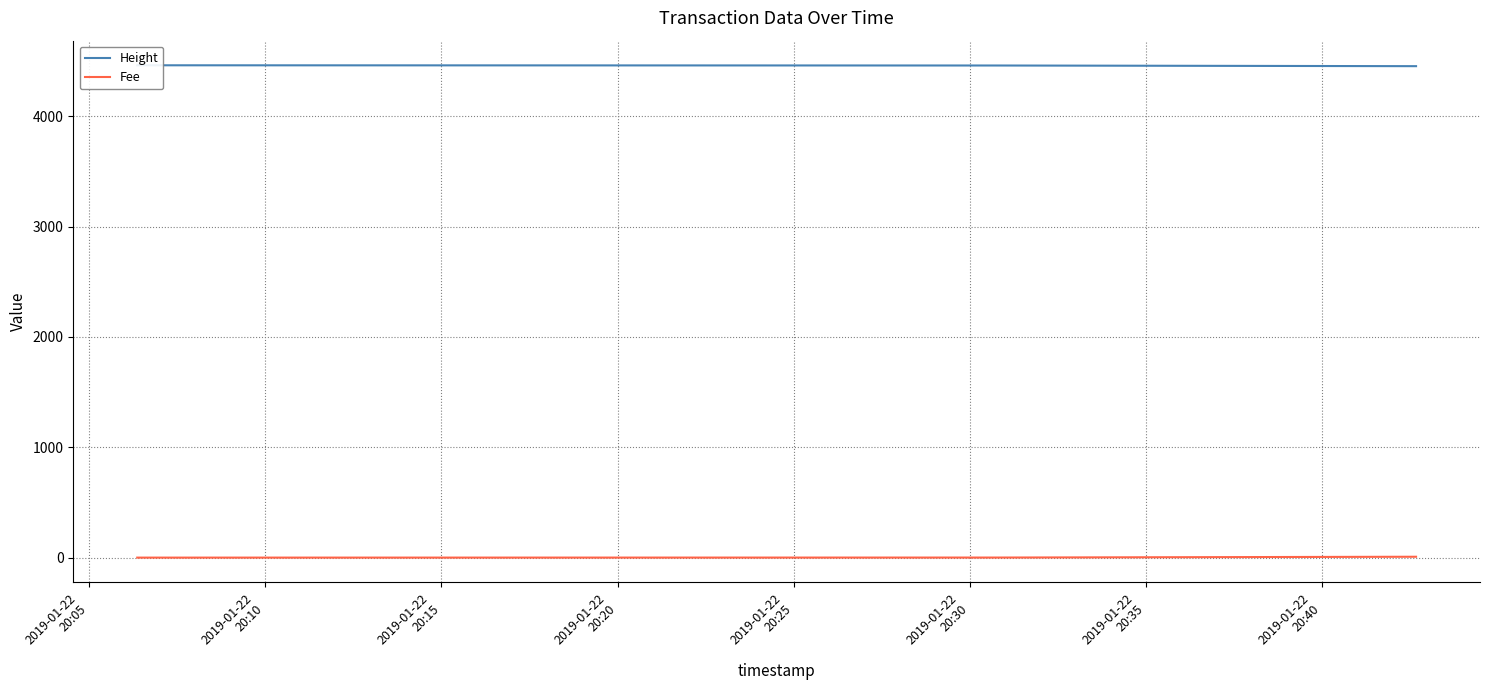

True or false: Height has a value of 4453.0 at 2019-01-22
20:15.

True